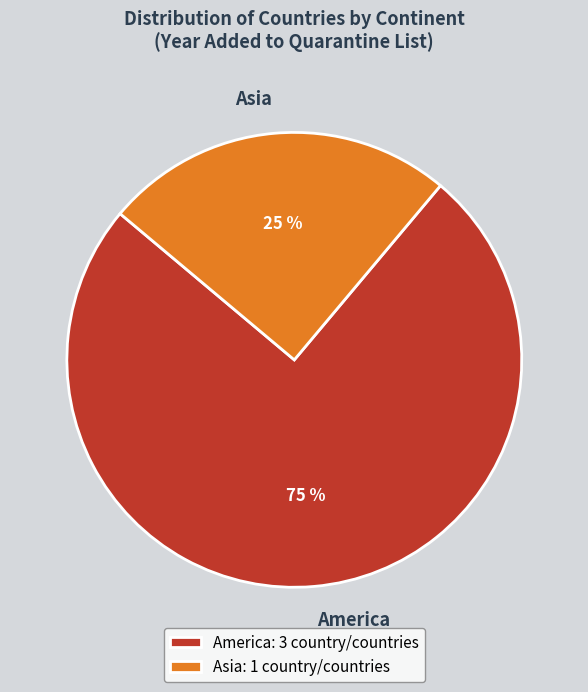

Do America and Asia together represent more than half of the pie?

Yes